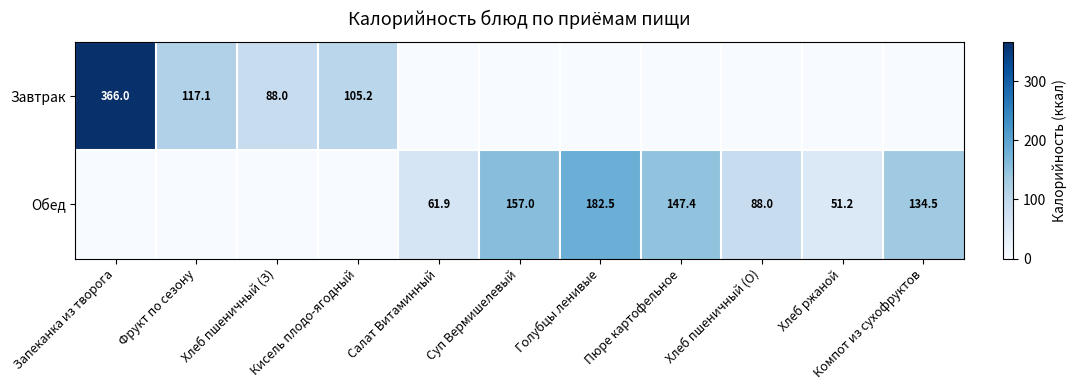

True or false: Обед has a value of 88.0 at Хлеб пшеничный (О).

True